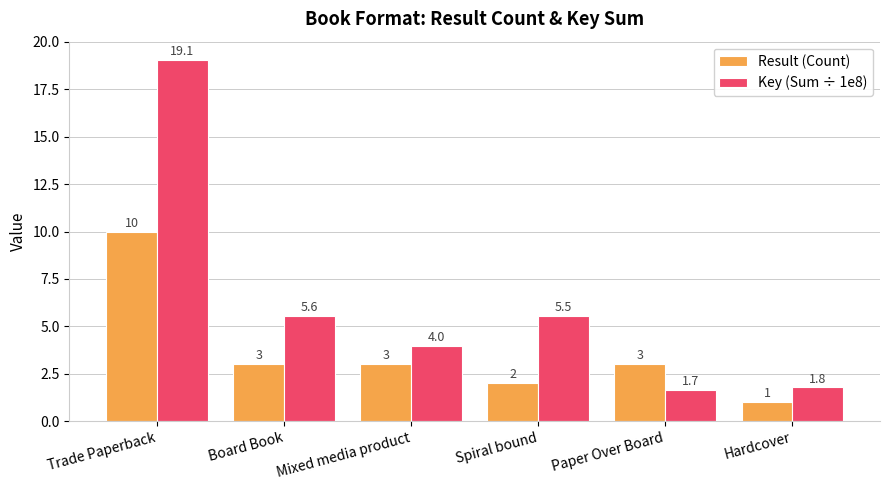

What is the spread (max minus min) of values at Hardcover?

0.8